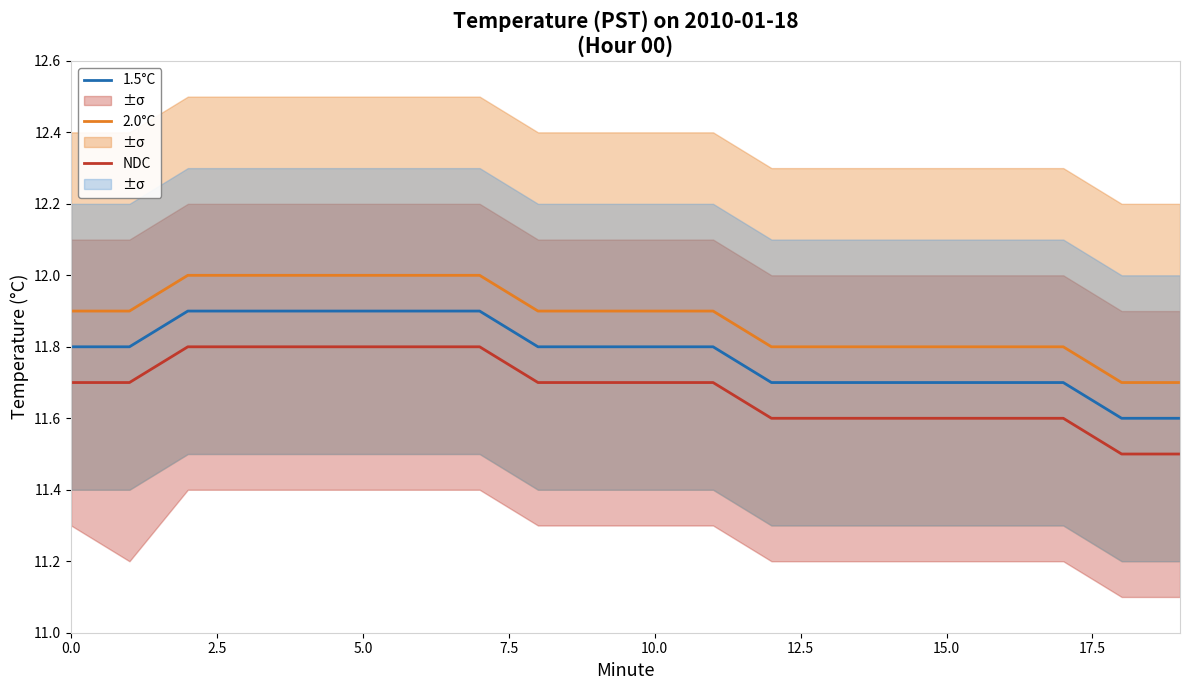

Rank the series by their maximum value, from highest to lowest.

2.0°C, 1.5°C, NDC